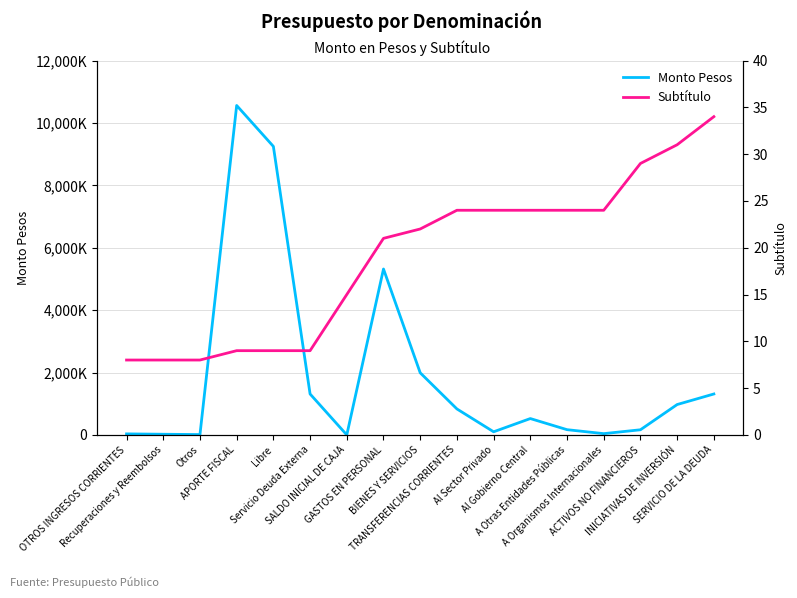

Which category has the highest value in the Monto Pesos series?

APORTE FISCAL